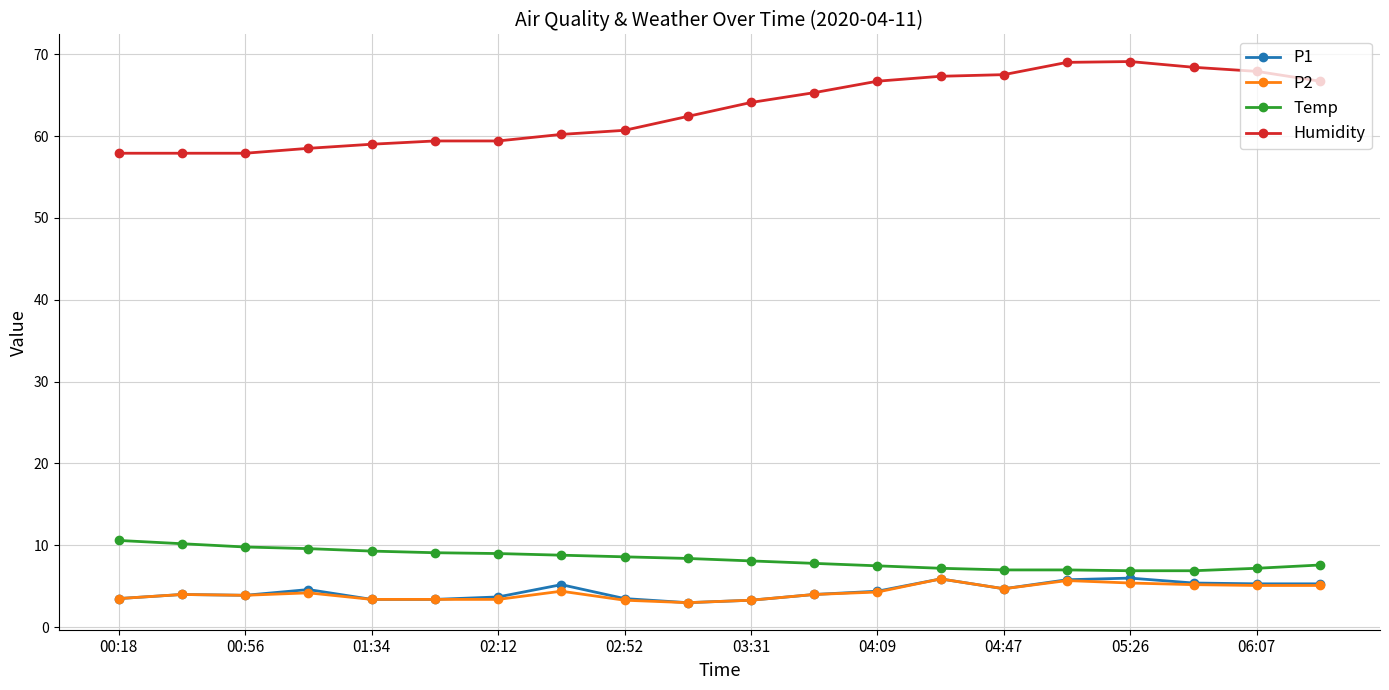

Which series has the largest total across all categories?

Humidity